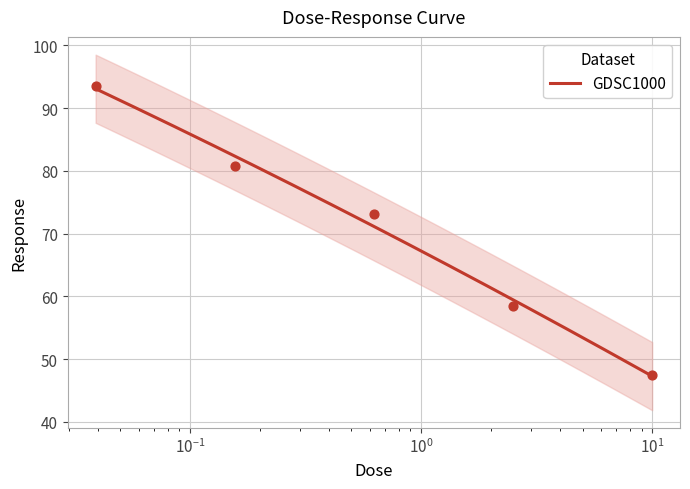

Approximately how many times larger is the value at 0.0390625 compared to 0.625?

1.3